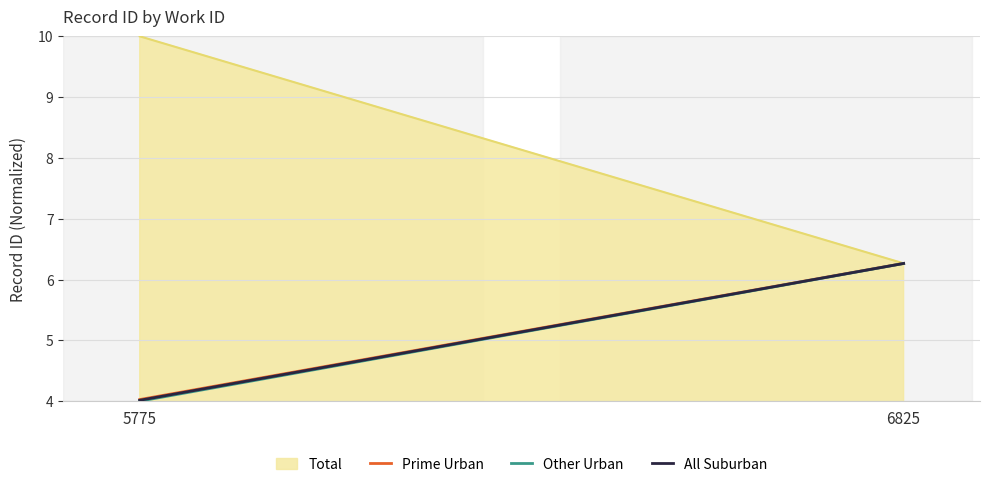

What is the value of the Prime Urban point at the 1st from the left?

4.0